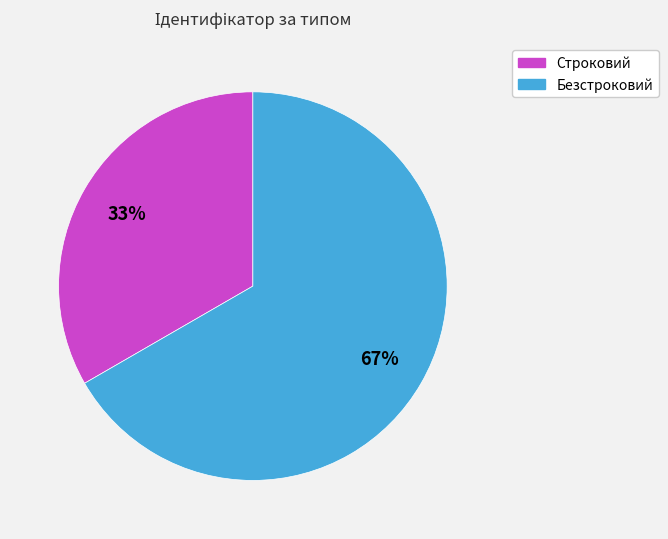

The Безстроковий slice represents 67% of the pie. True or false?

True